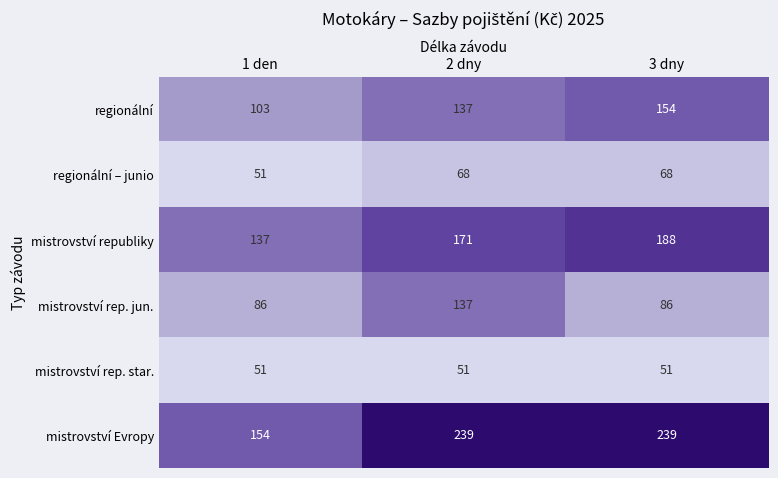

What is the sum of the regionální – junio values at 3 dny and 1 den?

119